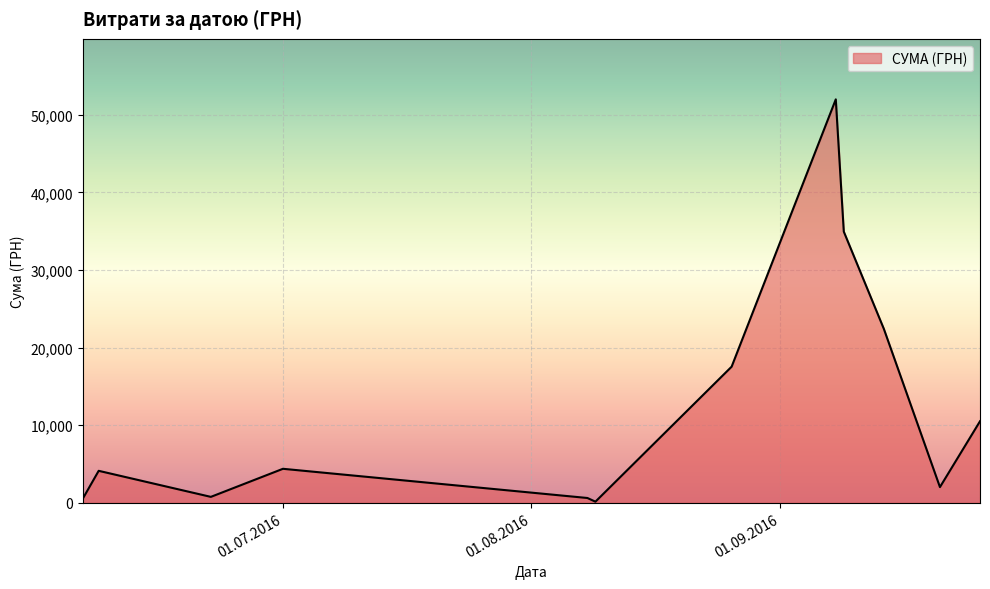

What is the maximum value shown in the chart?

51980.0